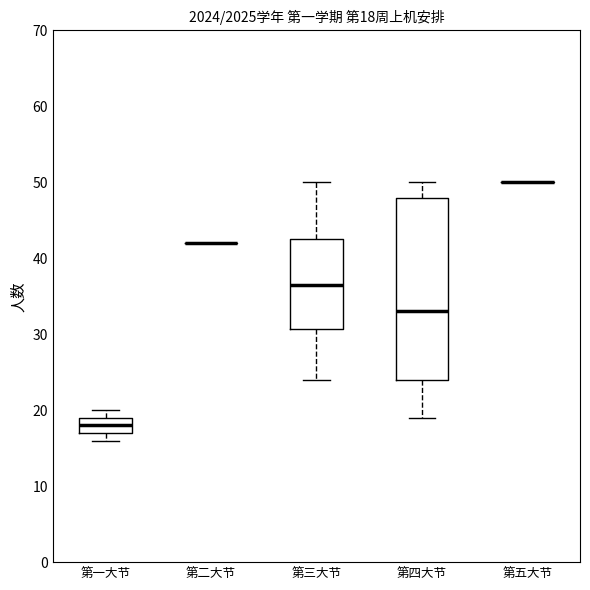

Which box is the tallest, from its lower edge to its upper edge?

第四大节